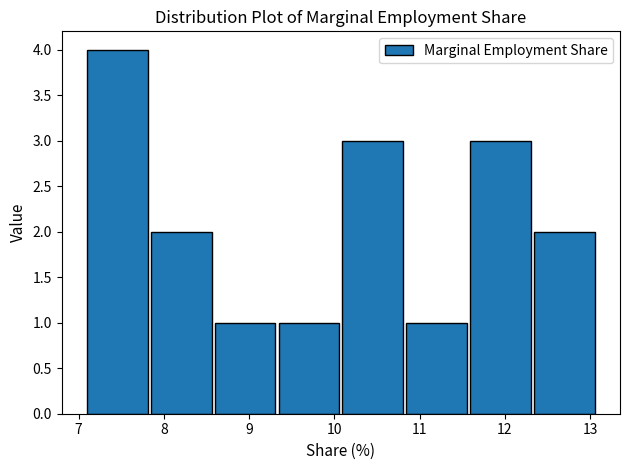

Reading left to right, list every bar in this chart as the range it spans on the x-axis followed by its height. Neither the bar edges nor the heights are printed on the chart, so give them approximately, as read against the axes.

7.1 to 7.8: 4
7.8 to 8.6: 2
8.6 to 9.3: 1
9.3 to 10.1: 1
10.1 to 10.8: 3
10.8 to 11.6: 1
11.6 to 12.3: 3
12.3 to 13.1: 2